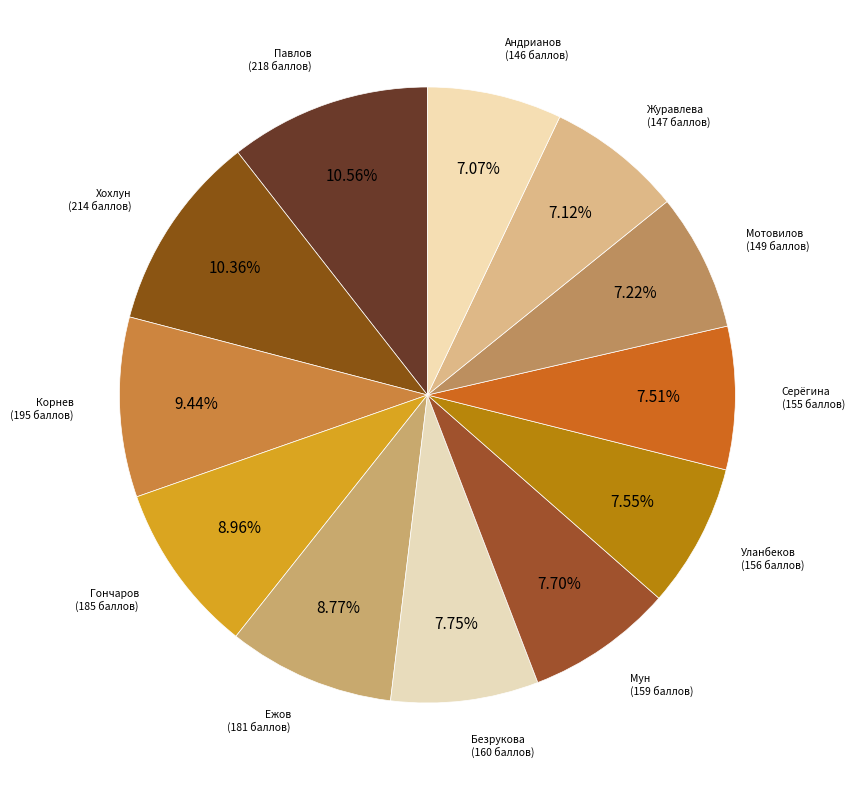

Count the number of slices in the pie.

12